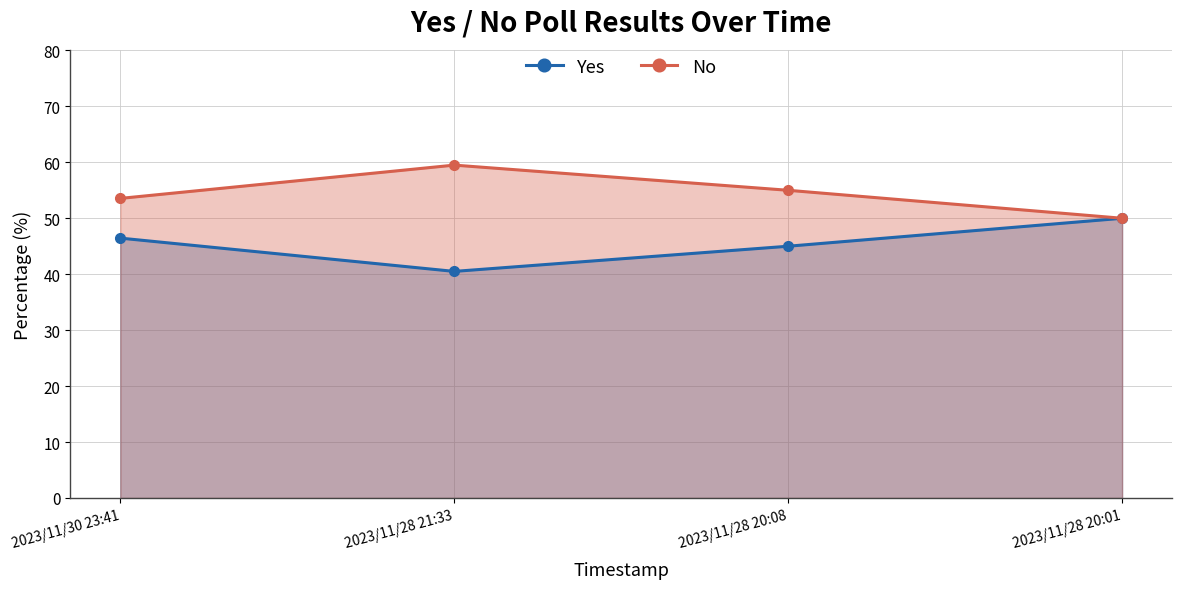

The value of Yes at 2023/11/28 20:08 is 45.0. True or false?

True